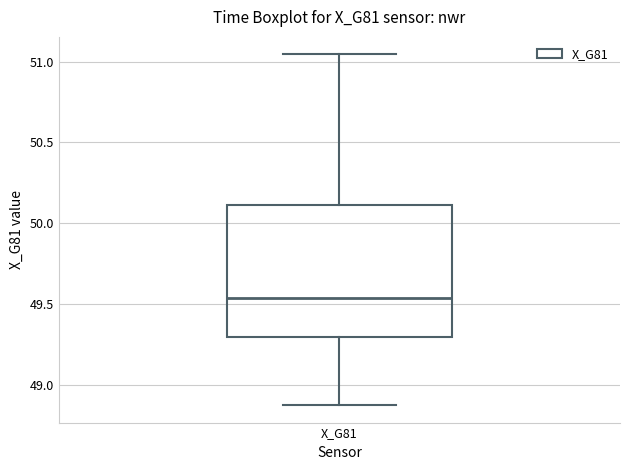

Read this box plot against the y-axis: the position of the median line, the range covered by the box, and the ends of both whiskers. The values are not printed on the chart, so give them approximately, as read against the axis.

median 49.55, box 49.30 to 50.10, whiskers 48.90 to 51.05